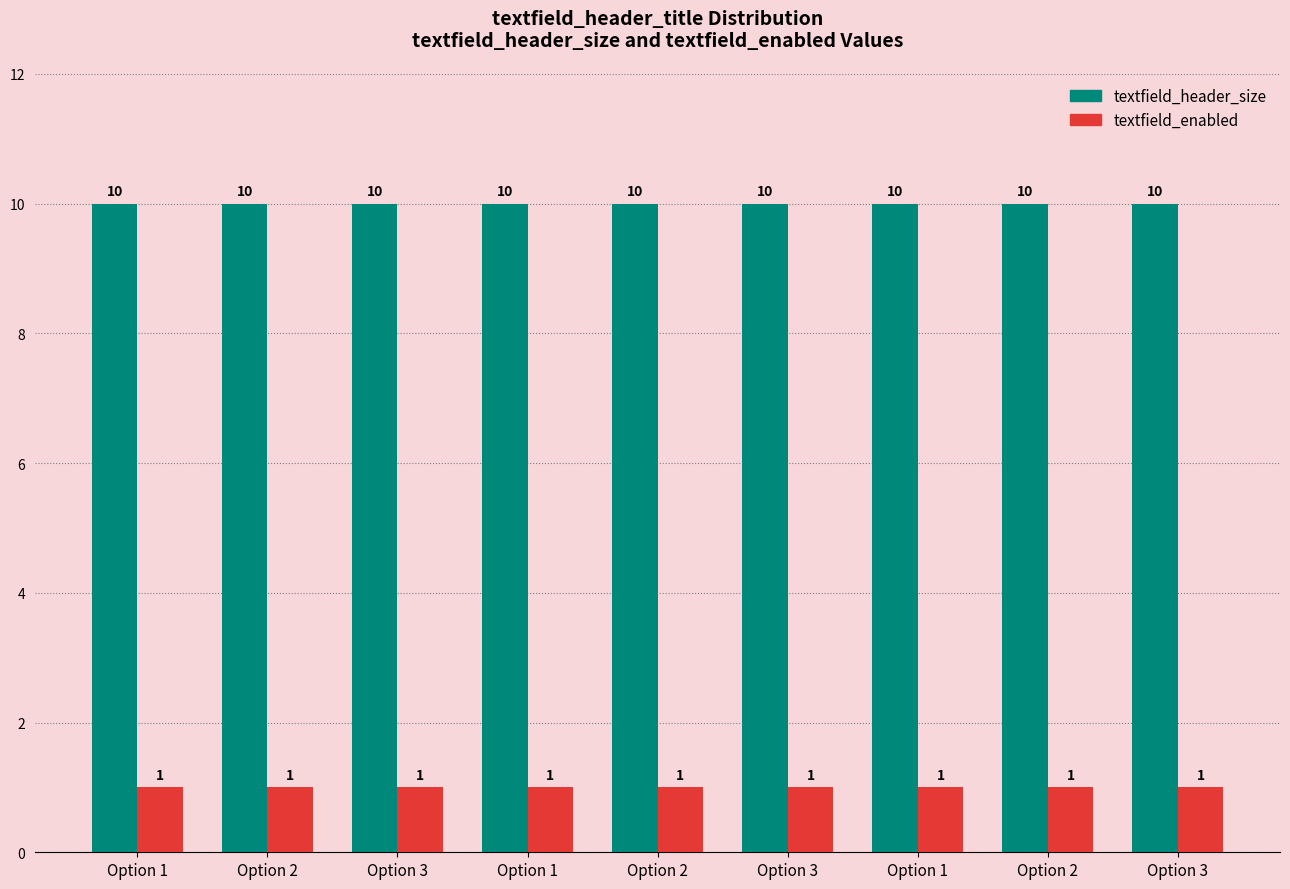

How many bars are there in total?

18